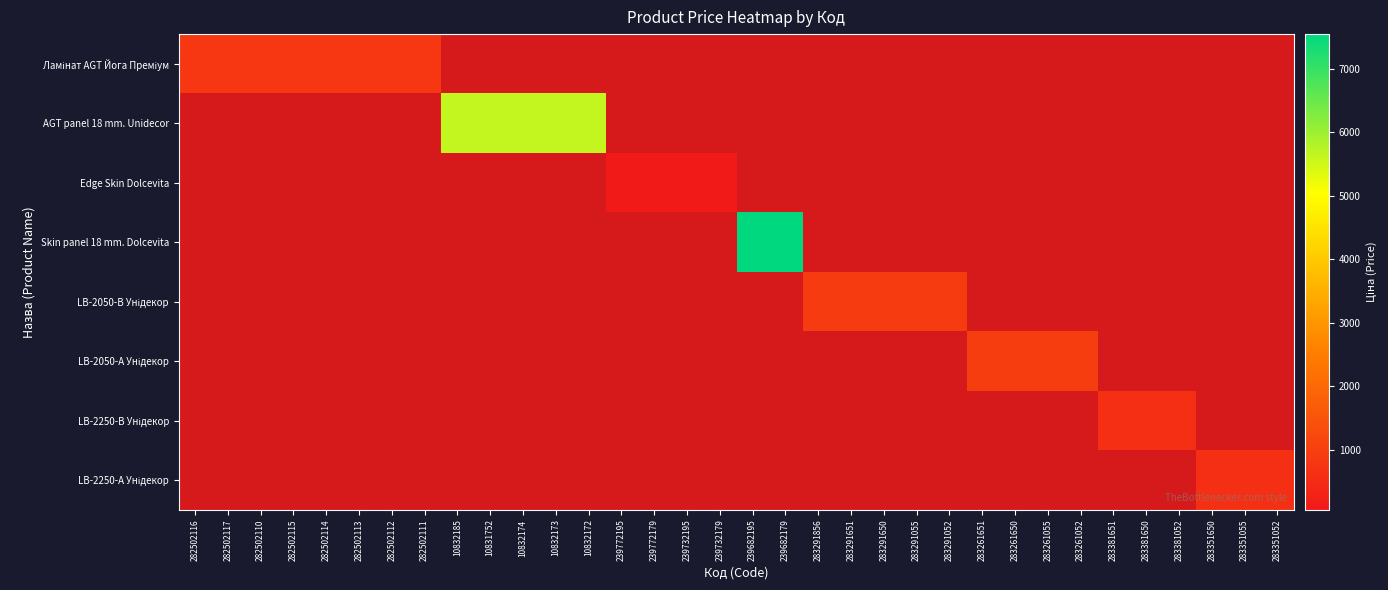

Is it true that Ламінат AGT Йога Преміум equals 1.7 at 283381650?

False